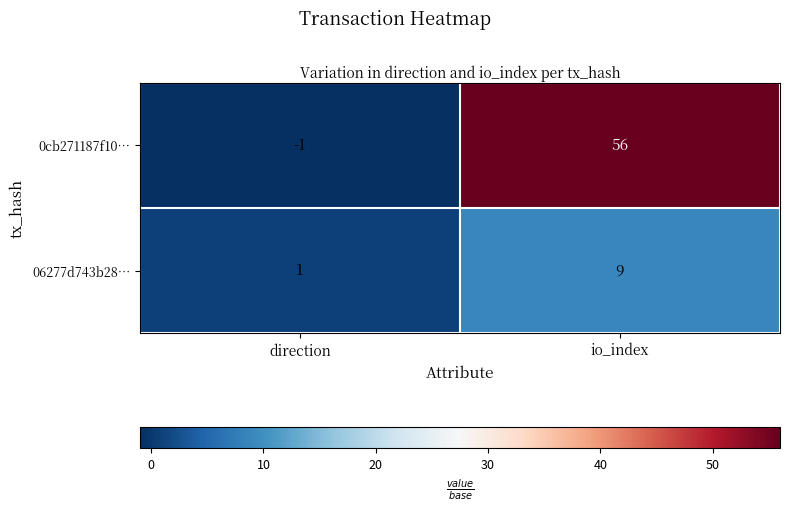

Is it true that 06277d743b28… equals 1 at direction?

True